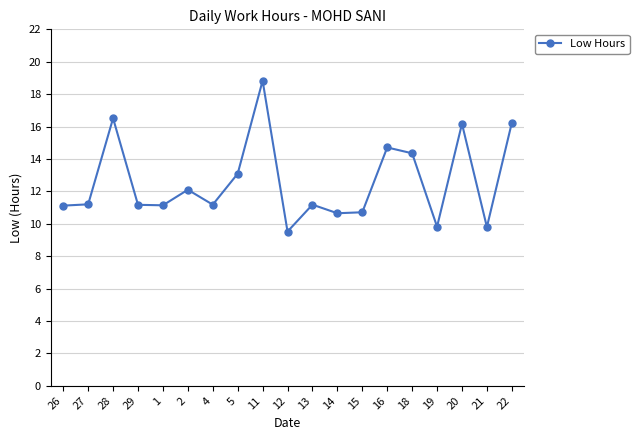

True or false: there are more than 2 points higher than both neighbors.

True